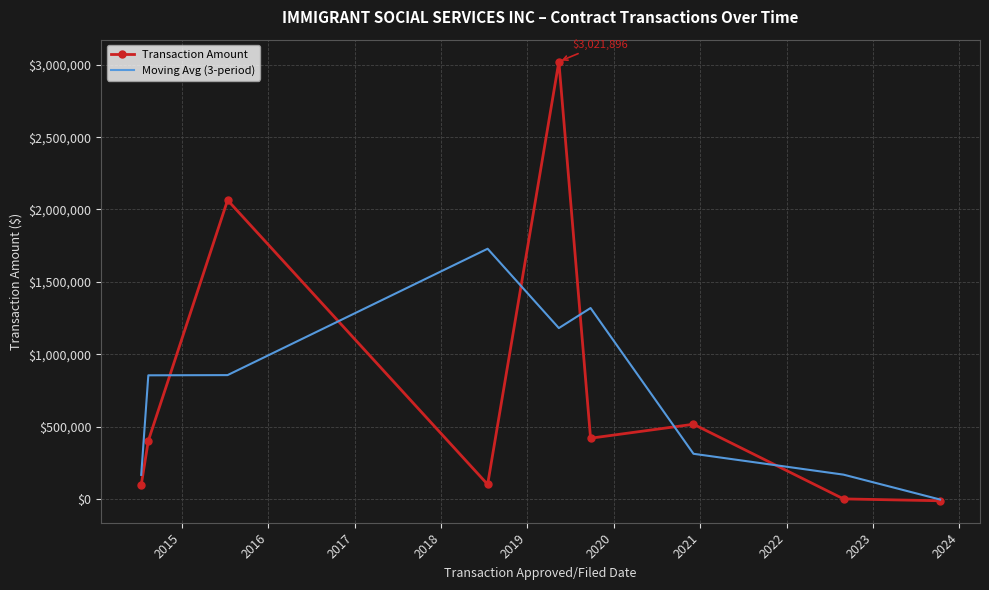

What is the greatest value displayed?

3021896.0